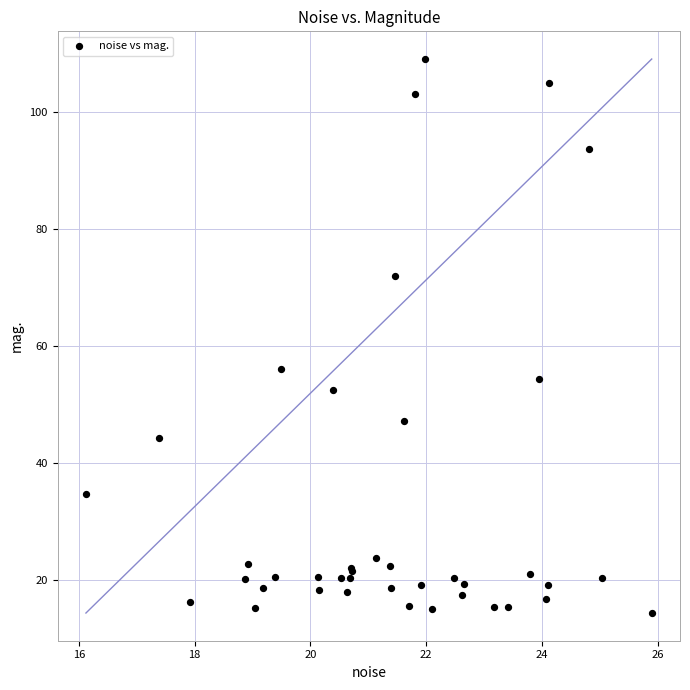

What Y value in the scatter plot is closest to 61?

56.0